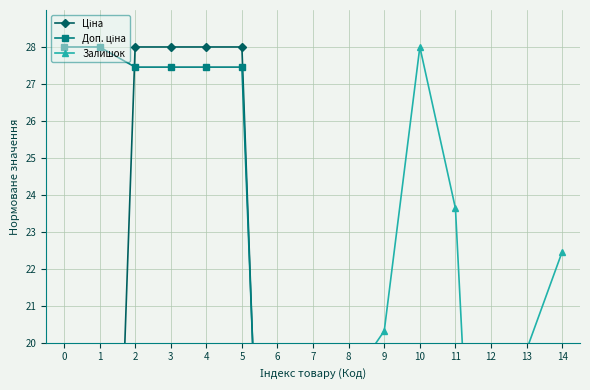

Which series ends up on top after the final intersection of Доп. ціна and Ціна?

Доп. ціна